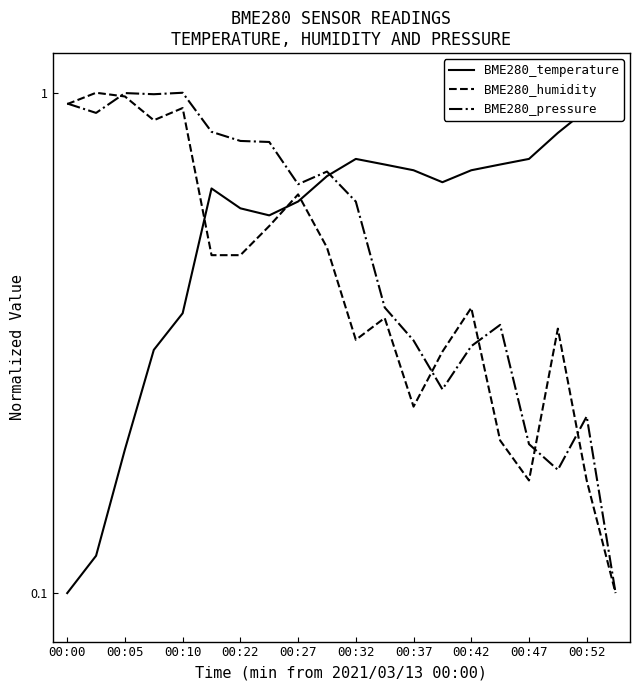

At which label does BME280_pressure reach its minimum?

19